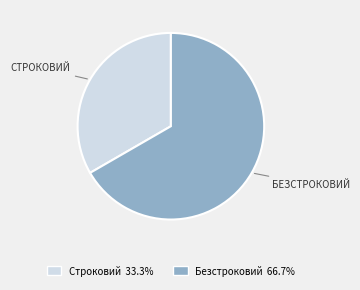

What is the smallest slice in the pie chart?

Строковий